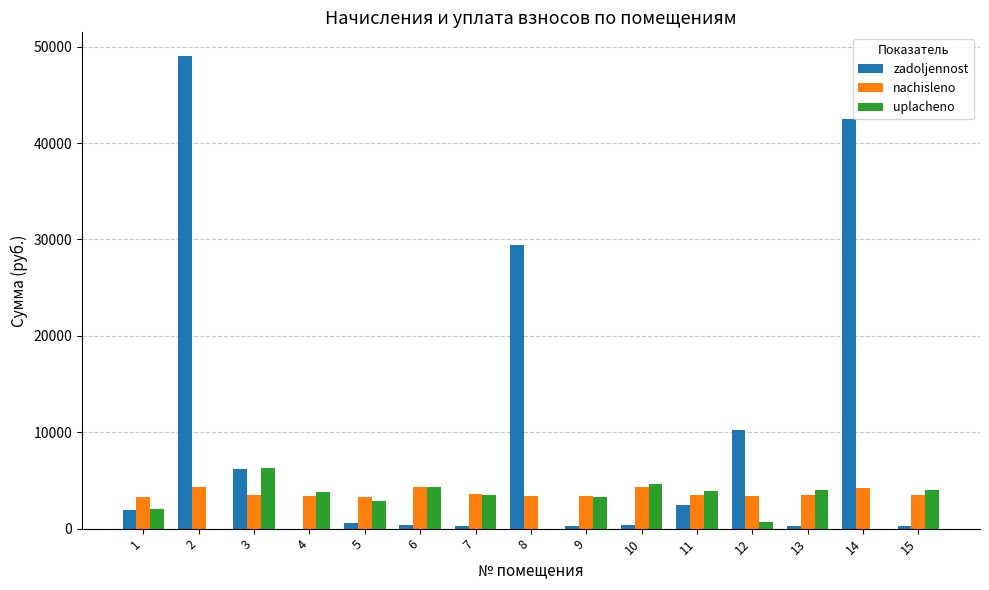

Which series has the largest total across all categories?

zadoljennost